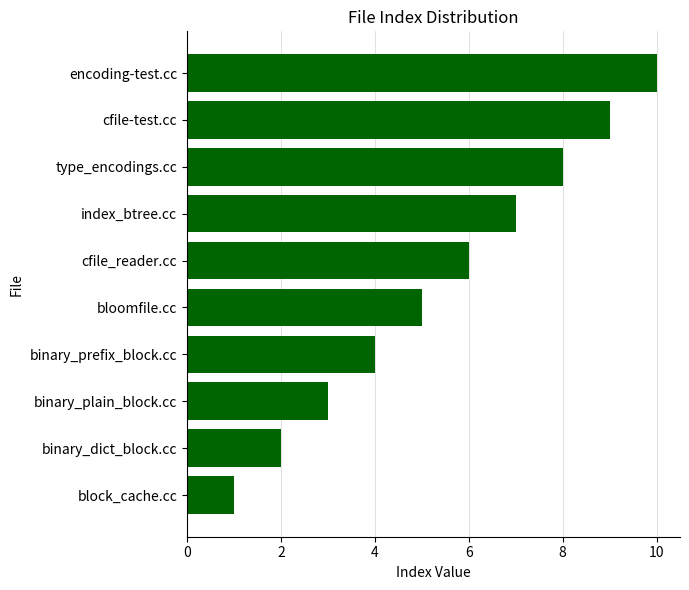

What value does the data have at bloomfile.cc?

5